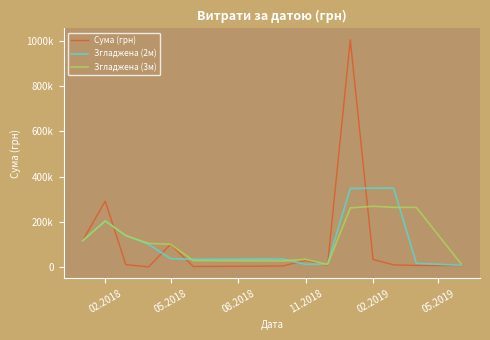

What is the average value of the Сума (грн) series?

116510.8